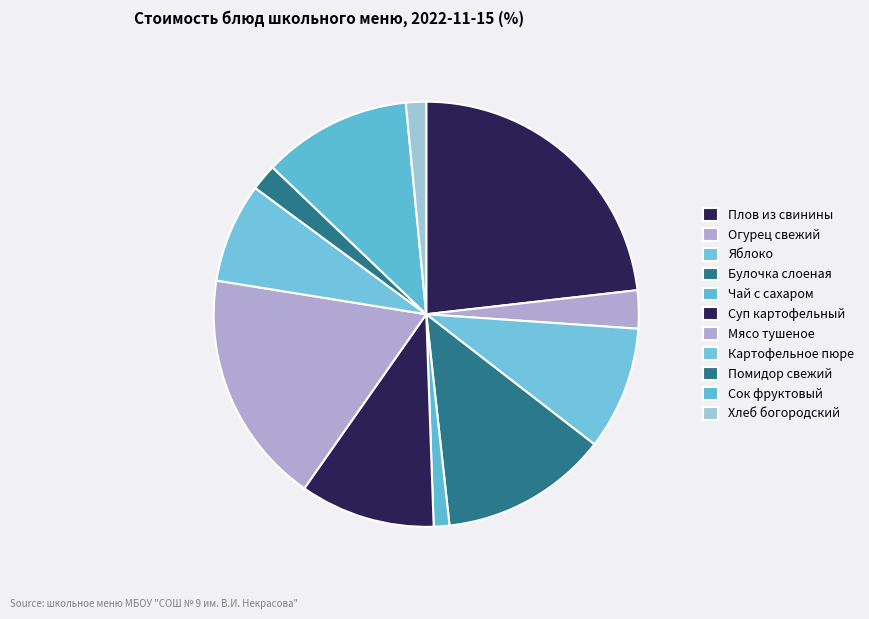

Which has a higher value, Сок фруктовый or Яблоко?

Сок фруктовый